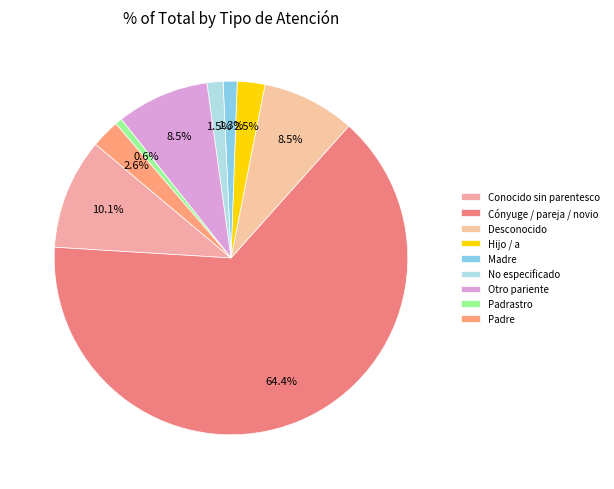

To the nearest percent, what percentage of the pie is Otro pariente?

8%